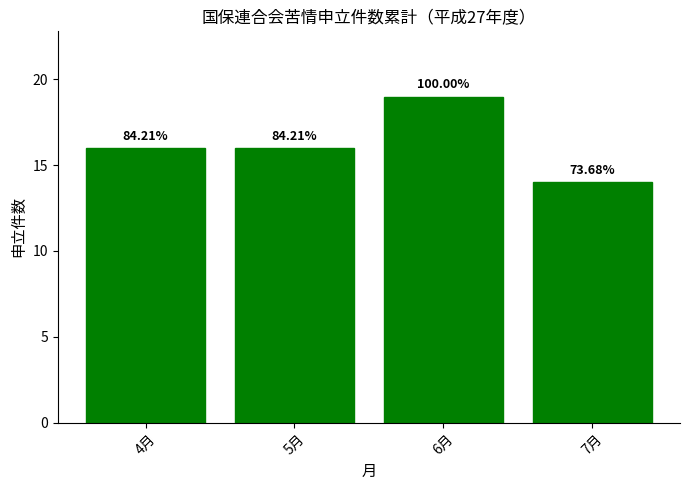

The chart shows a value of 19 at 6月. True or false?

True